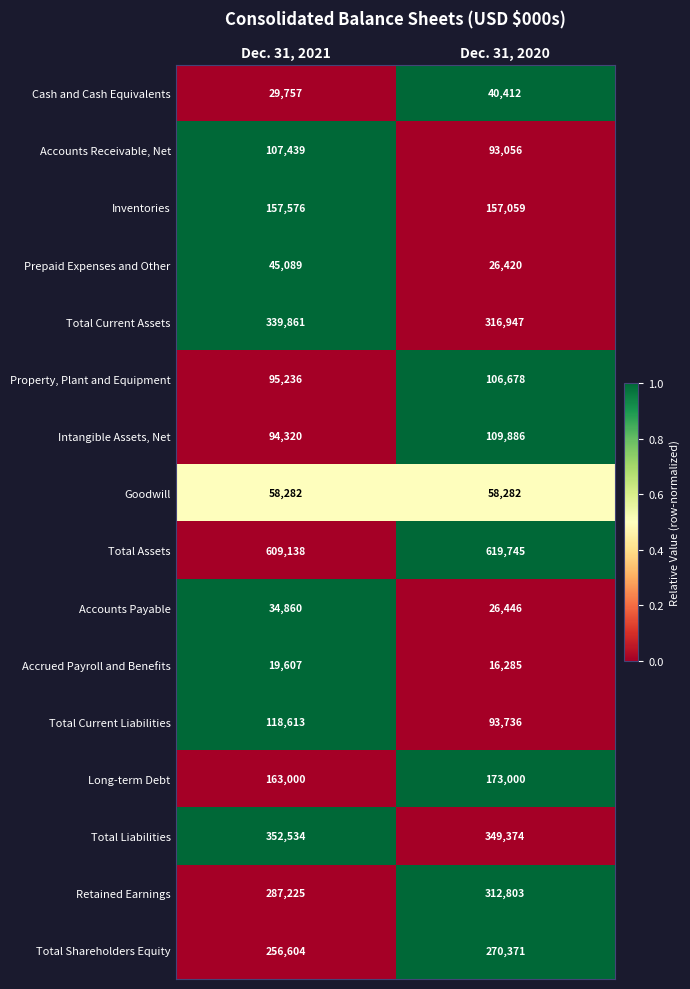

What is the sum of all Total Current Liabilities values?

212349